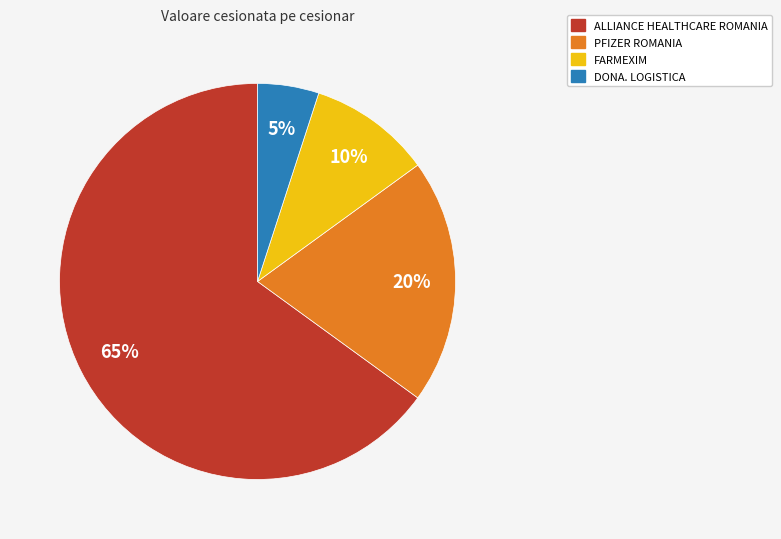

To the nearest percent, what portion does PFIZER ROMANIA represent?

20%